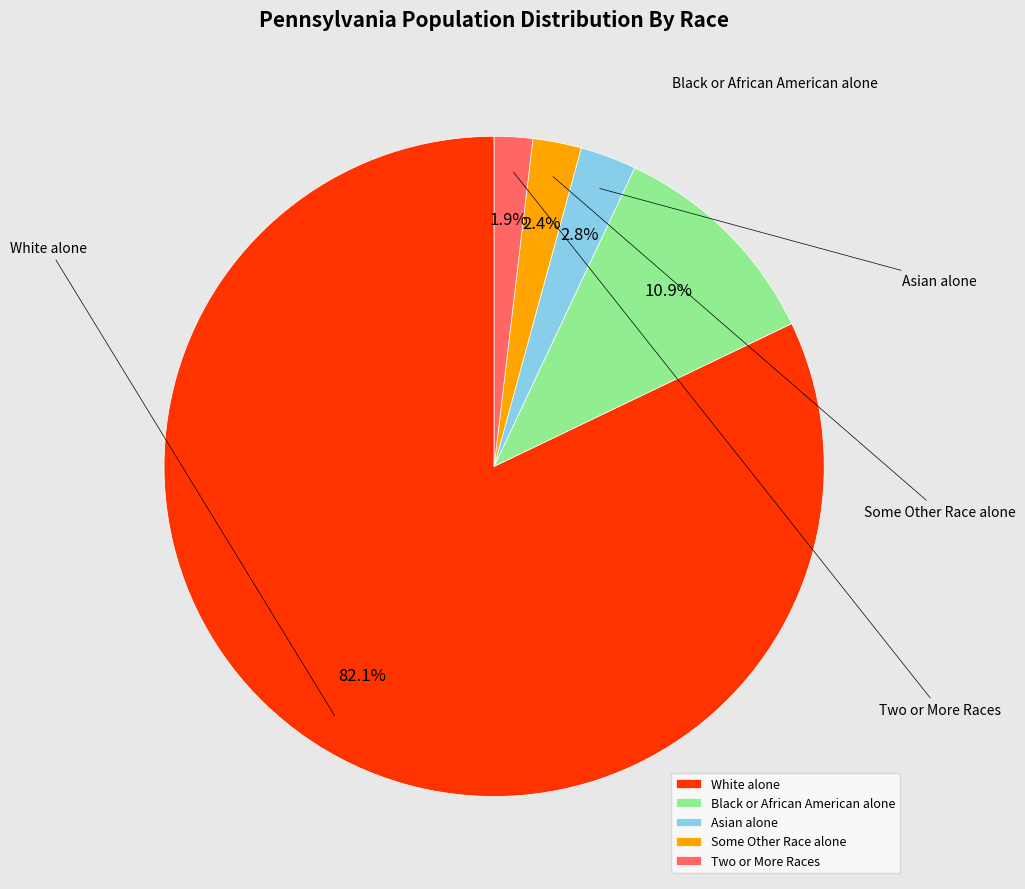

Count the number of slices in the pie.

5